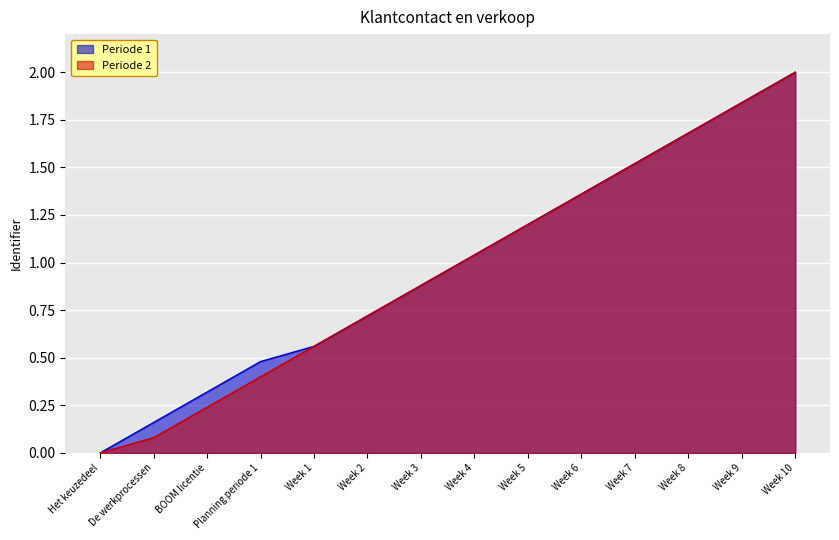

True or false: Periode 1 and Periode 2 intersect in this chart.

False